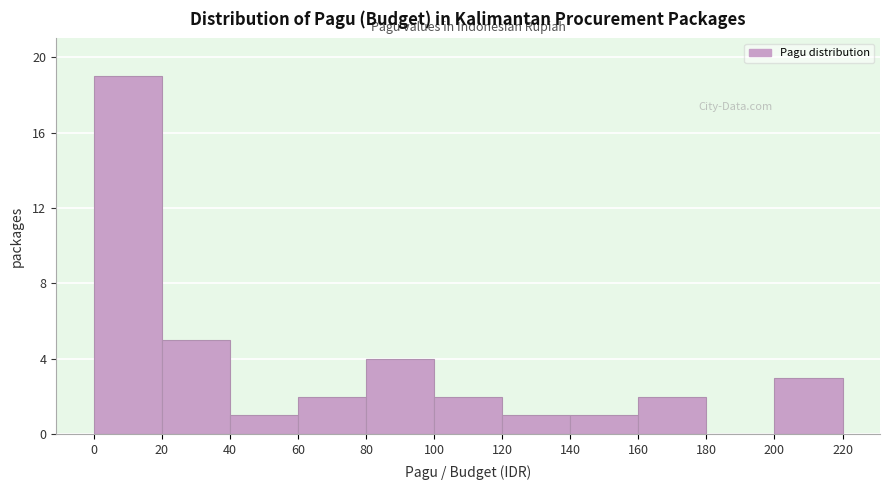

Reading right to left, transcribe all the data shown in this chart.

200=3	180=0	160=2	140=1	120=1	100=2	80=4	60=2	40=1	20=5	0=19